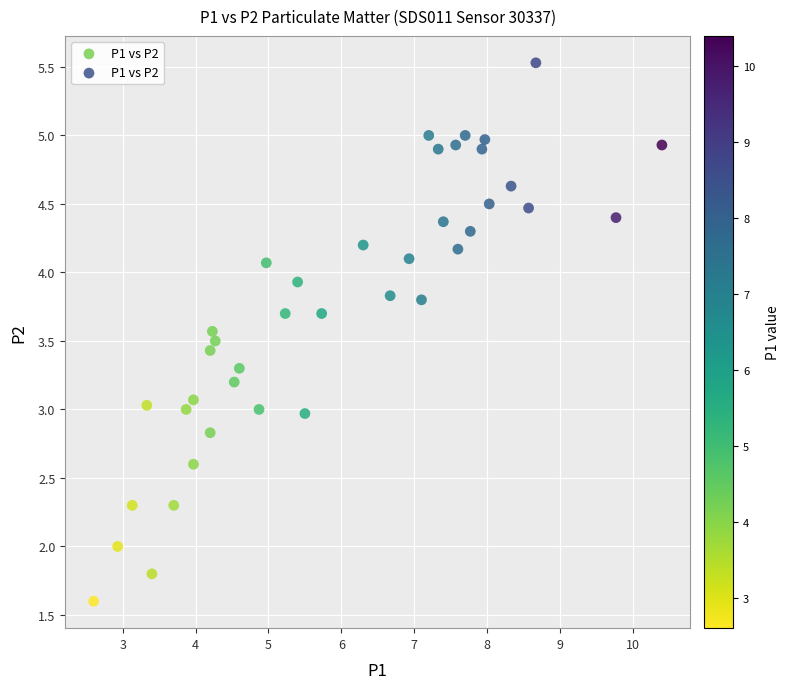

What is the range of Y values (max minus min)?

3.9